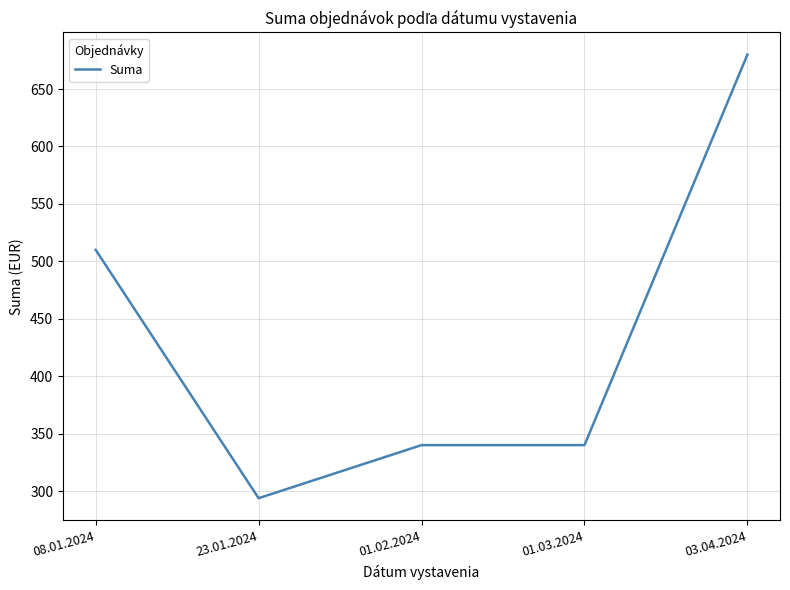

Is it true that the value at 01.02.2024 is 178.4?

False